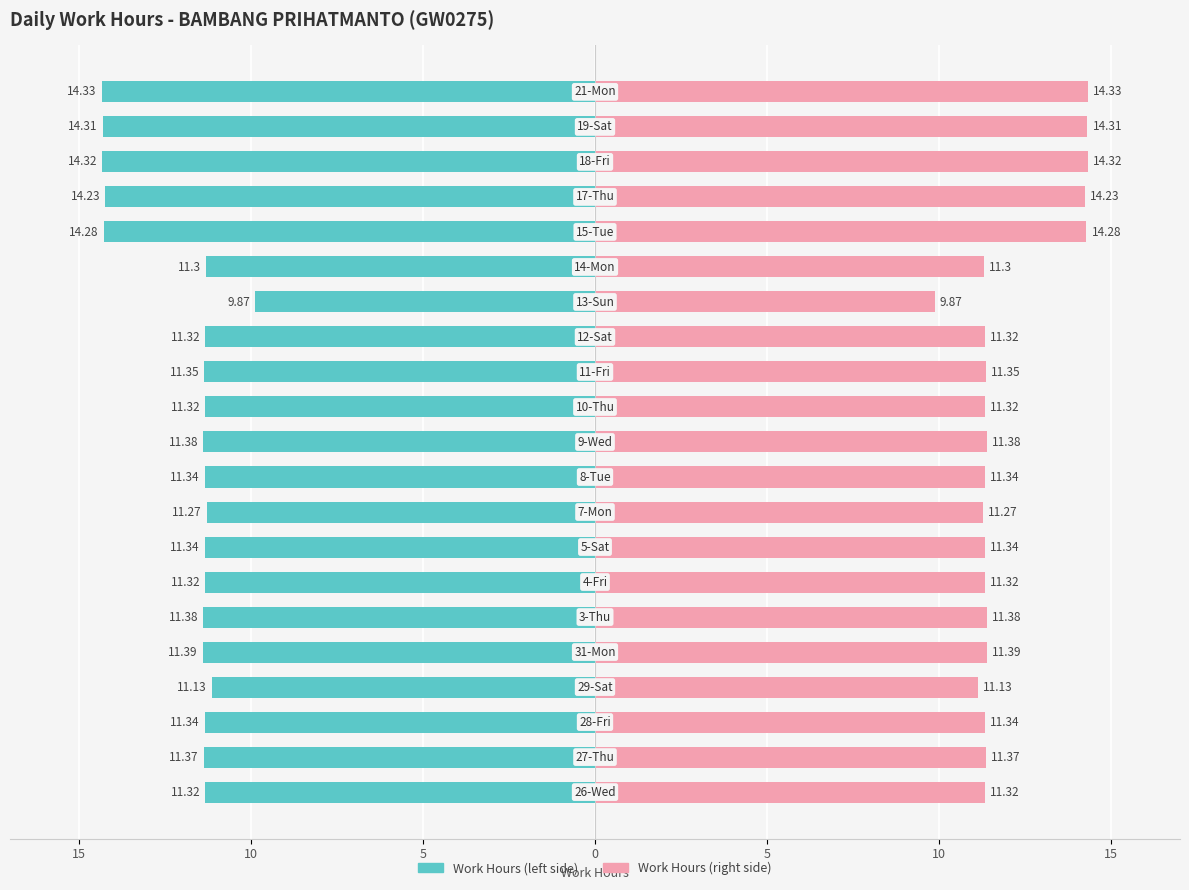

How many groups of bars are there?

21